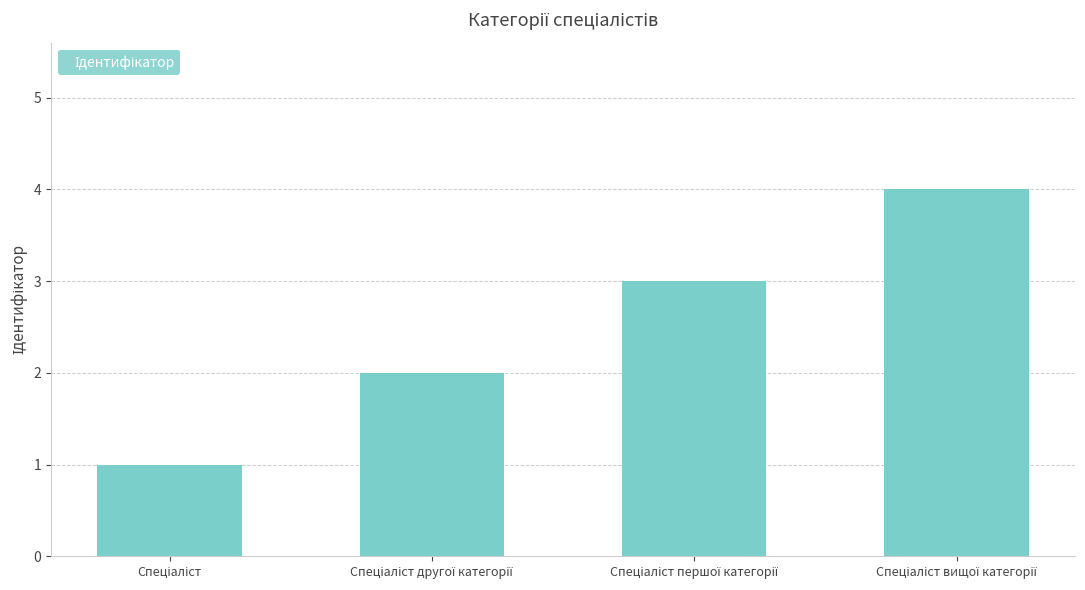

What is the maximum value shown in the chart?

4